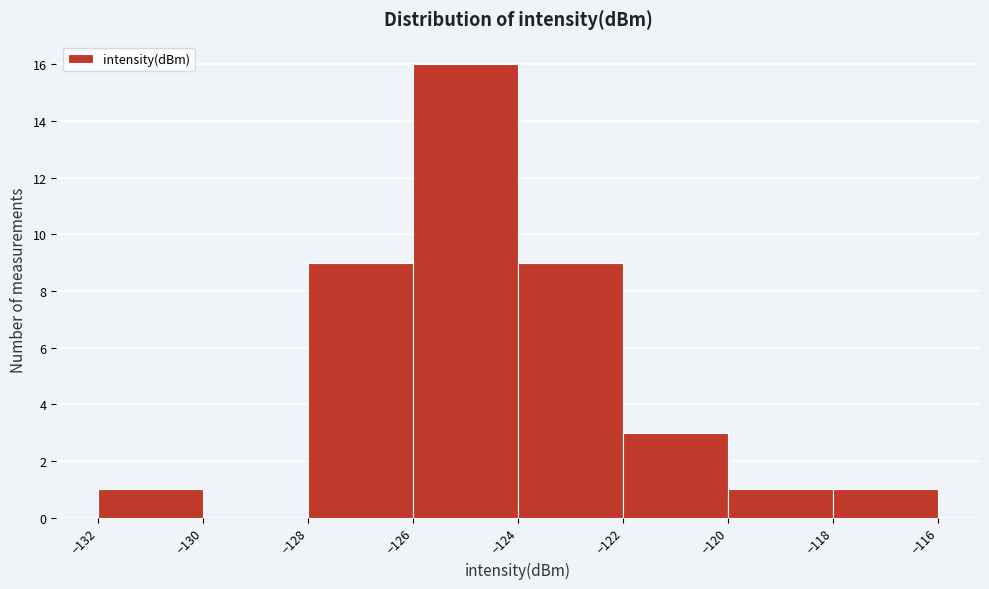

Reading left to right, list every bar in this chart as the range it spans on the x-axis followed by its height. The values are not printed on the chart, so give them approximately, as read against the axis.

-132 to -130: 1
-130 to -128: 0
-128 to -126: 9
-126 to -124: 16
-124 to -122: 9
-122 to -120: 3
-120 to -118: 1
-118 to -116: 1